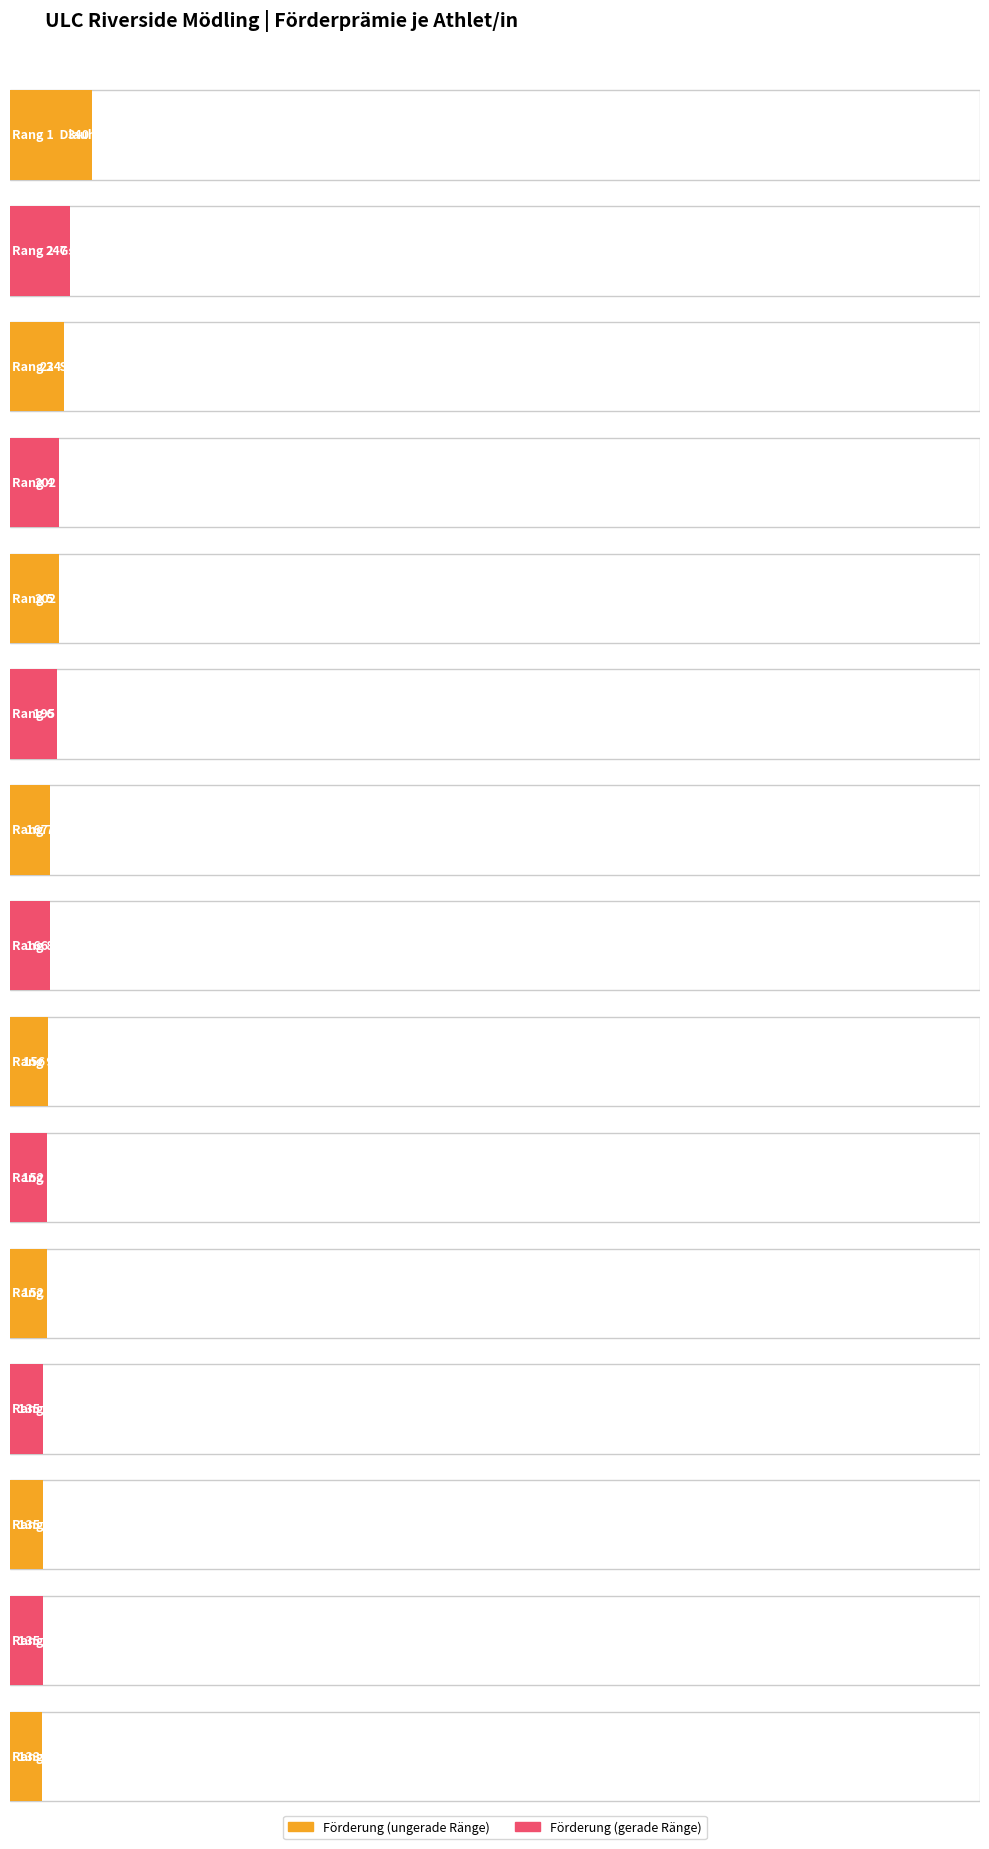

Is it true that Rang equals 3 at Nnamdi?

False